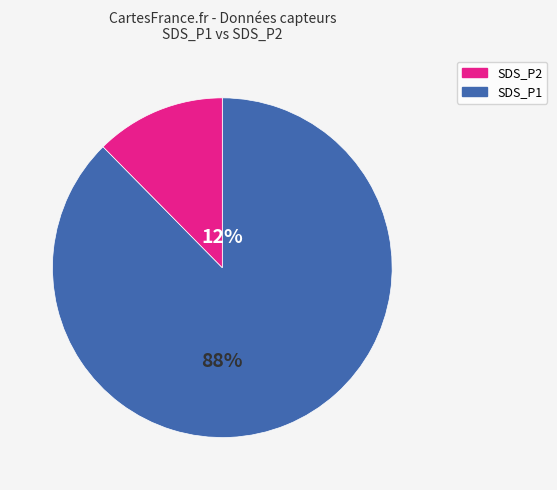

Which category has the smallest portion of the pie?

SDS_P2